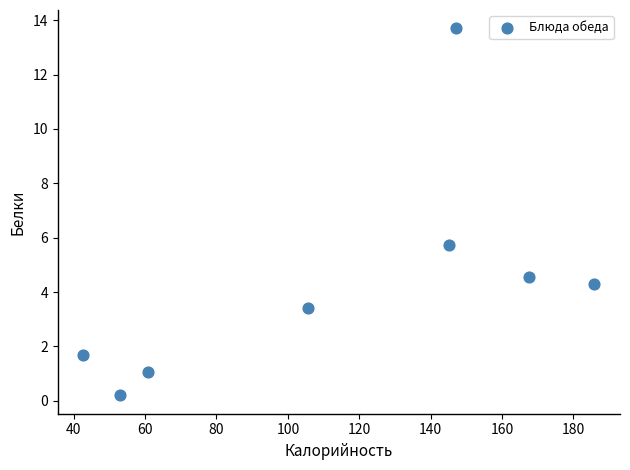

What is the range of X values (max minus min)?

143.2